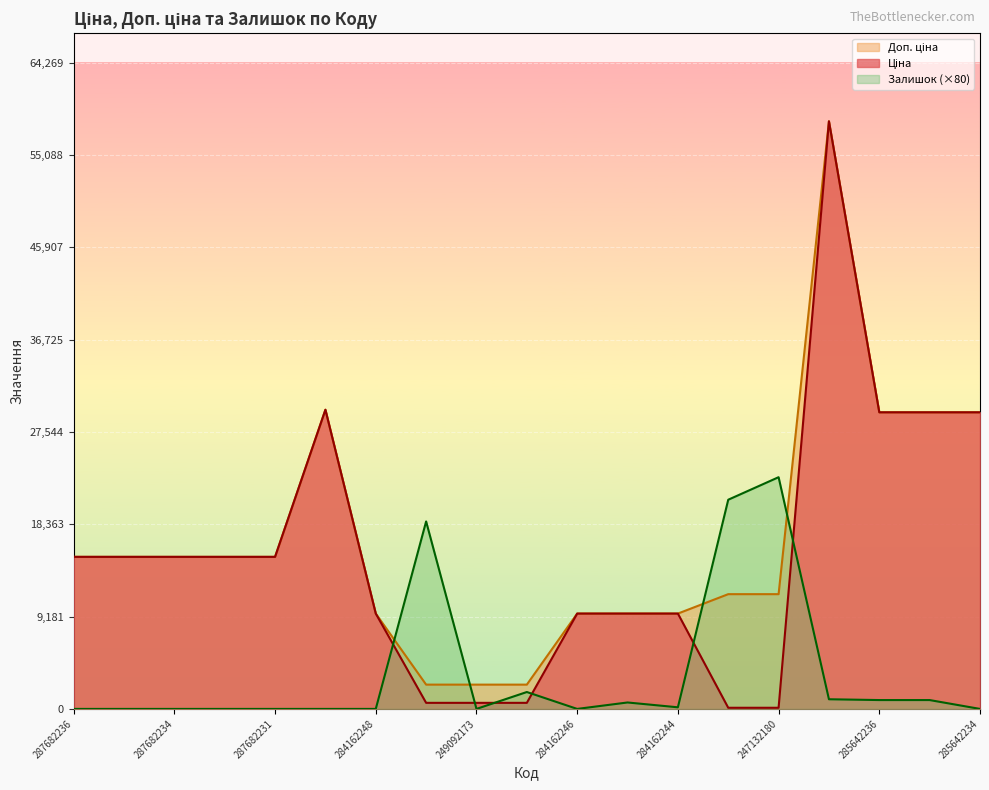

Which label corresponds to the smallest value in the chart?

287682236